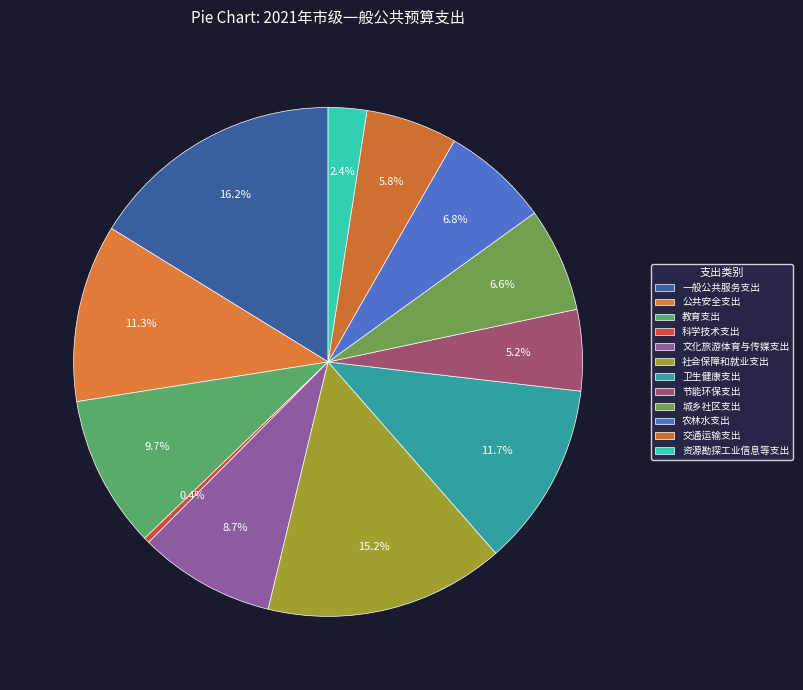

How many segments does this pie chart have?

12